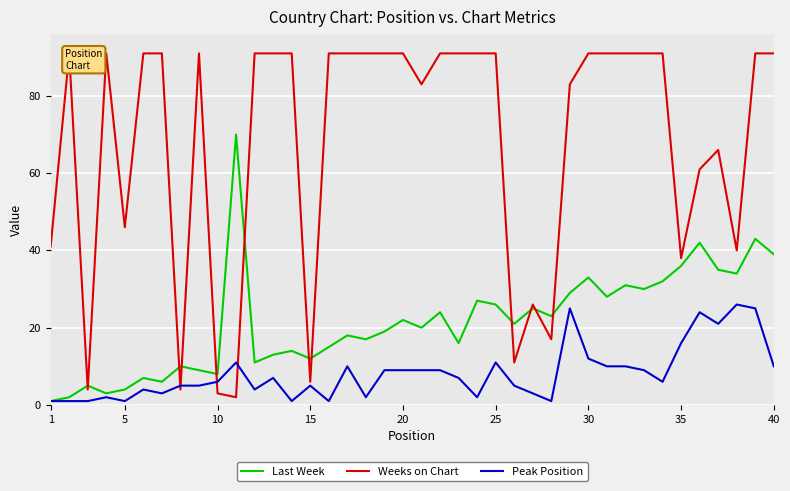

Is it true that Last Week equals 62 at 35?

False